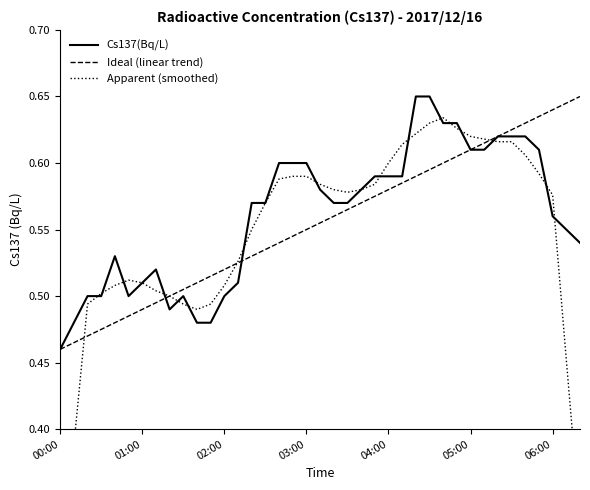

How many times do Ideal (linear trend) and Cs137(Bq/L) cross each other?

2